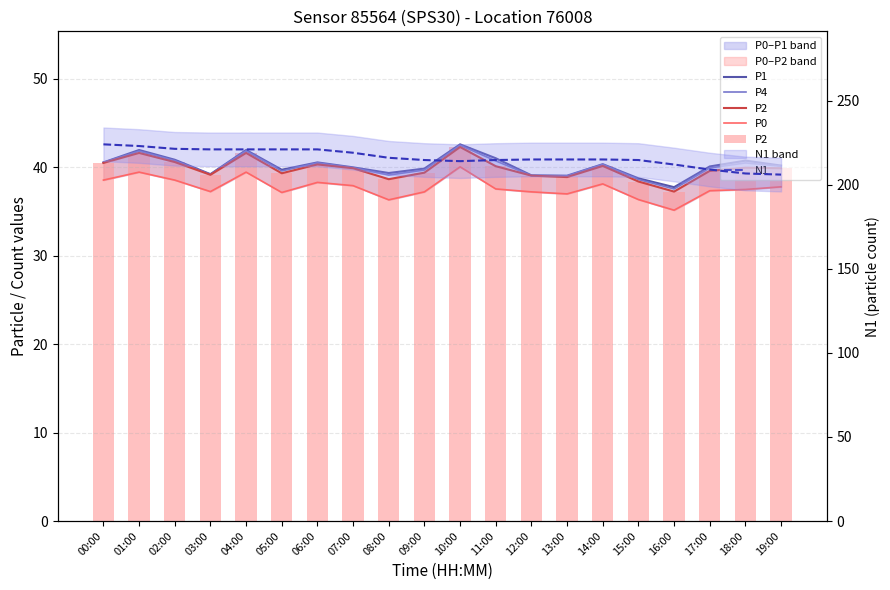

True or false: P4 has a value of 39.7 at 09:00.

True